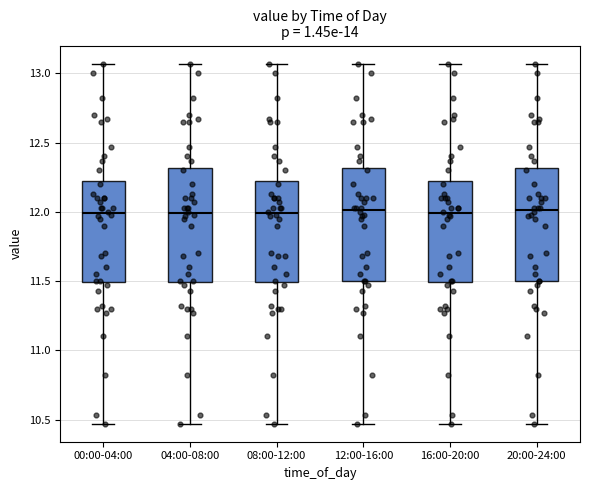

Reading left to right, transcribe this box plot: for each box, give where its median line is, the range the box spans, and where its two whiskers end, as read against the y-axis. The values are not printed on the chart, so give them approximately, as read against the axis.

00:00-04:00: median 12.00, box 11.50 to 12.25, whiskers 10.45 to 13.05
04:00-08:00: median 12.00, box 11.50 to 12.30, whiskers 10.45 to 13.05
08:00-12:00: median 12.00, box 11.50 to 12.25, whiskers 10.45 to 13.05
12:00-16:00: median 12.00, box 11.50 to 12.30, whiskers 10.45 to 13.05
16:00-20:00: median 12.00, box 11.50 to 12.25, whiskers 10.45 to 13.05
20:00-24:00: median 12.00, box 11.50 to 12.30, whiskers 10.45 to 13.05